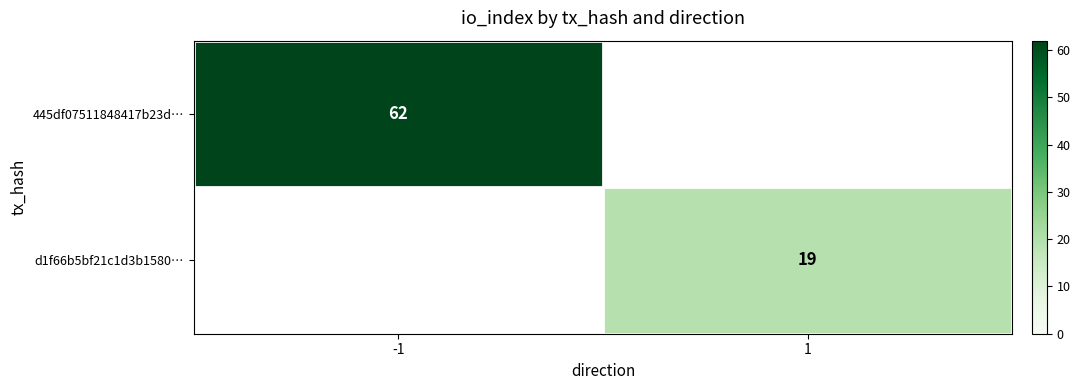

Which label corresponds to the smallest value in the chart?

1